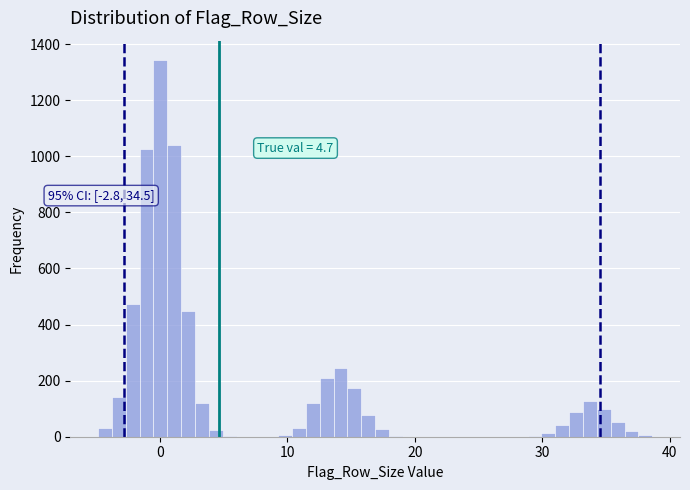

Read against the x-axis, roughly where is the centre of the tallest bar?

0